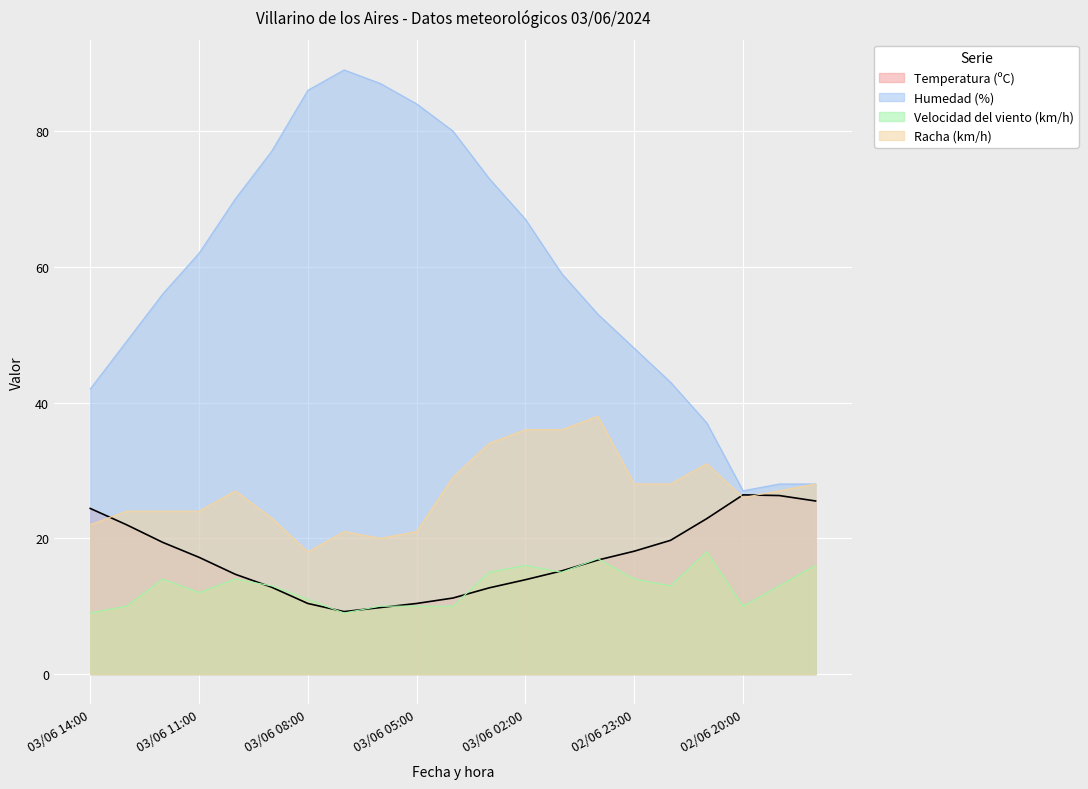

The Racha (km/h) series shows 33.7 at 03/06 11:00. True or false?

False